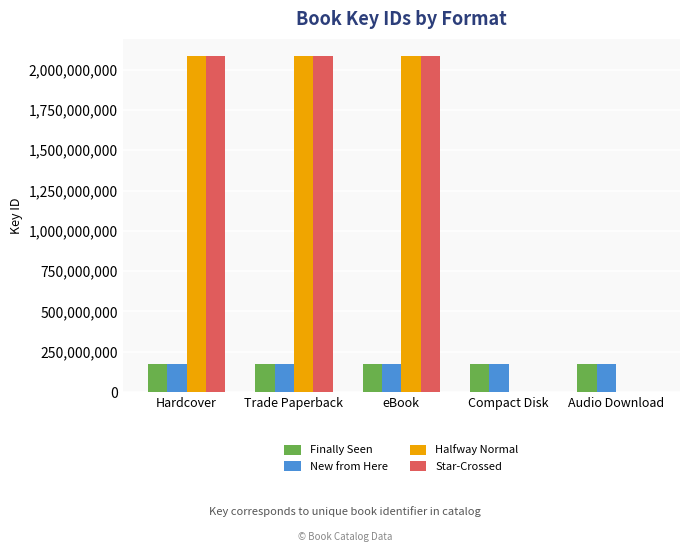

What is the spread (max minus min) of values at eBook?

1909057532